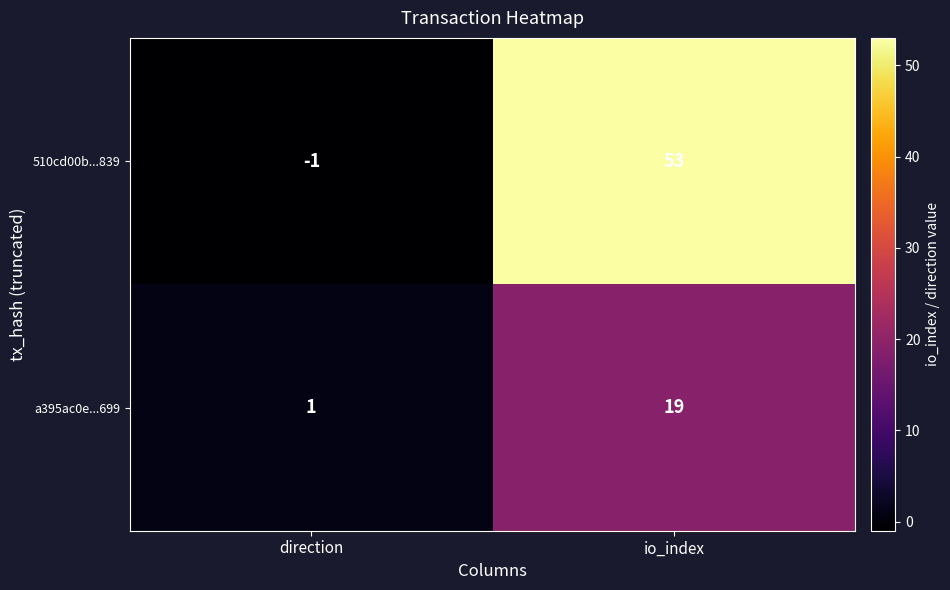

What is the sum of all a395ac0e...699 values?

20